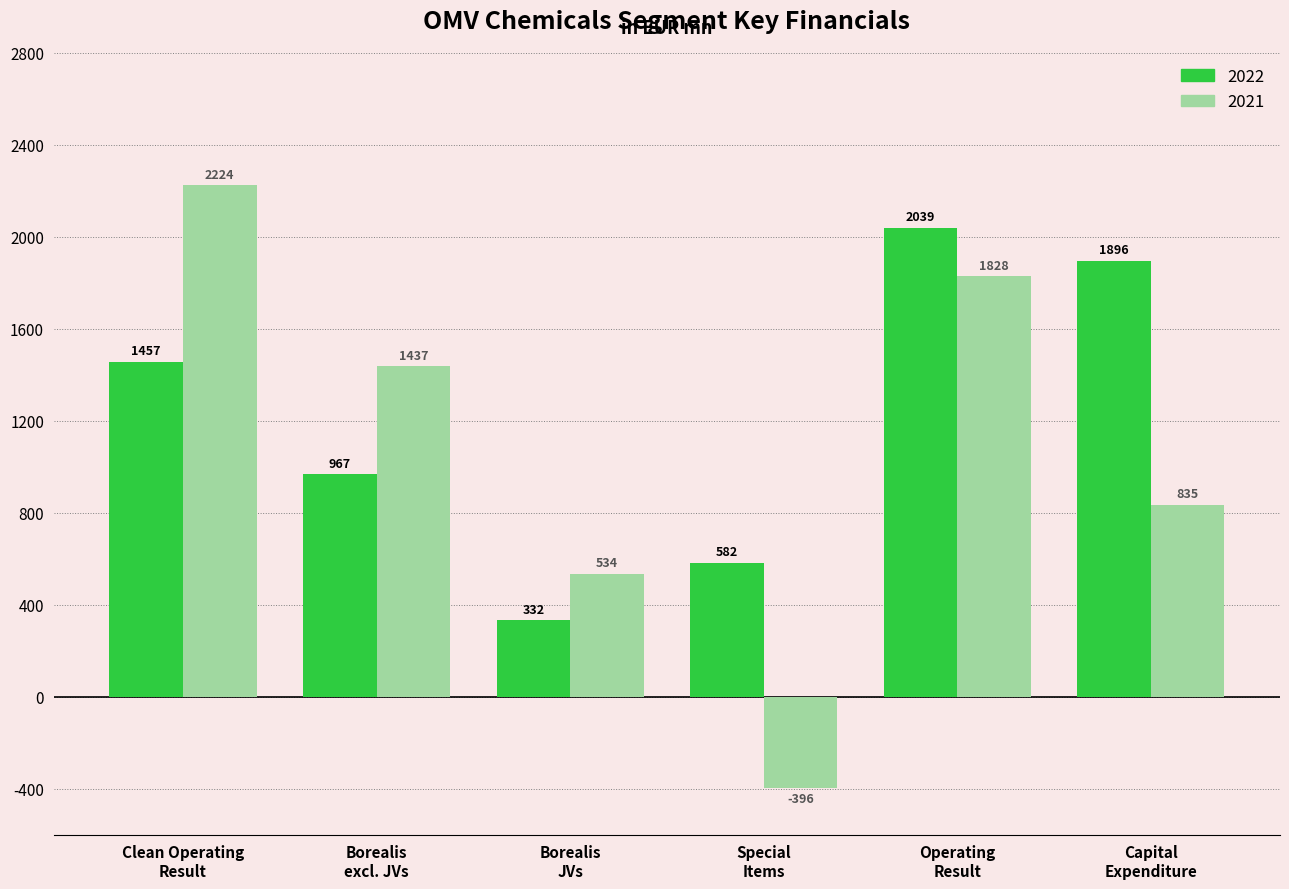

How many data points in 2021 are less than 1437?

3